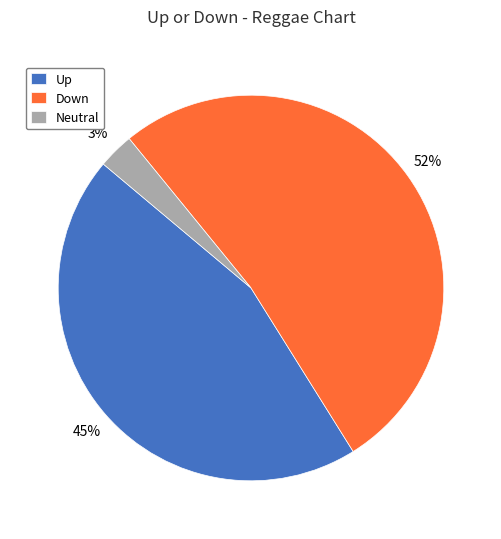

To the nearest percent, what is the average slice percentage?

33%